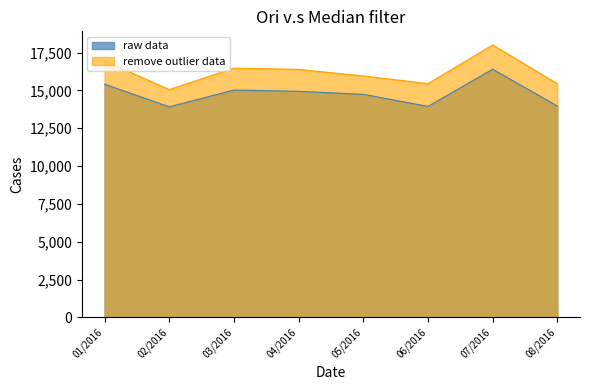

Rank the series at 06/2016 from lowest to highest value.

raw data, remove outlier data